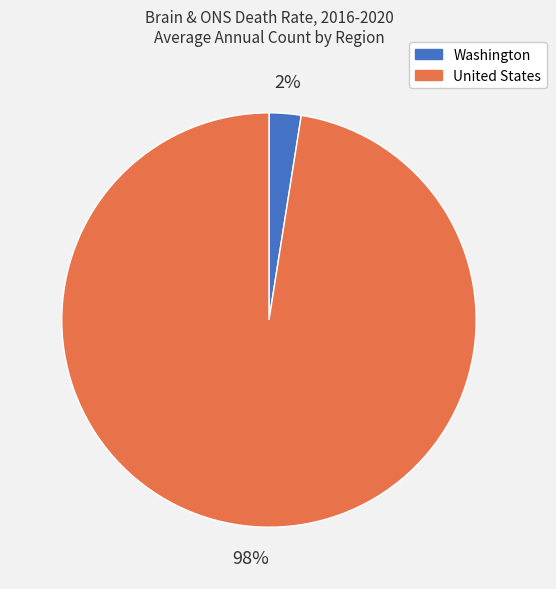

The United States slice represents 98% of the pie. True or false?

True